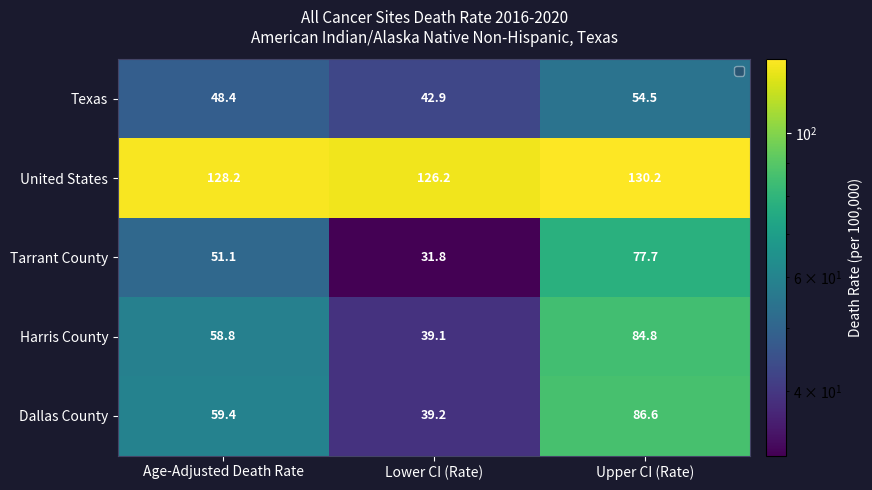

What is the sum of all Texas values?

145.8